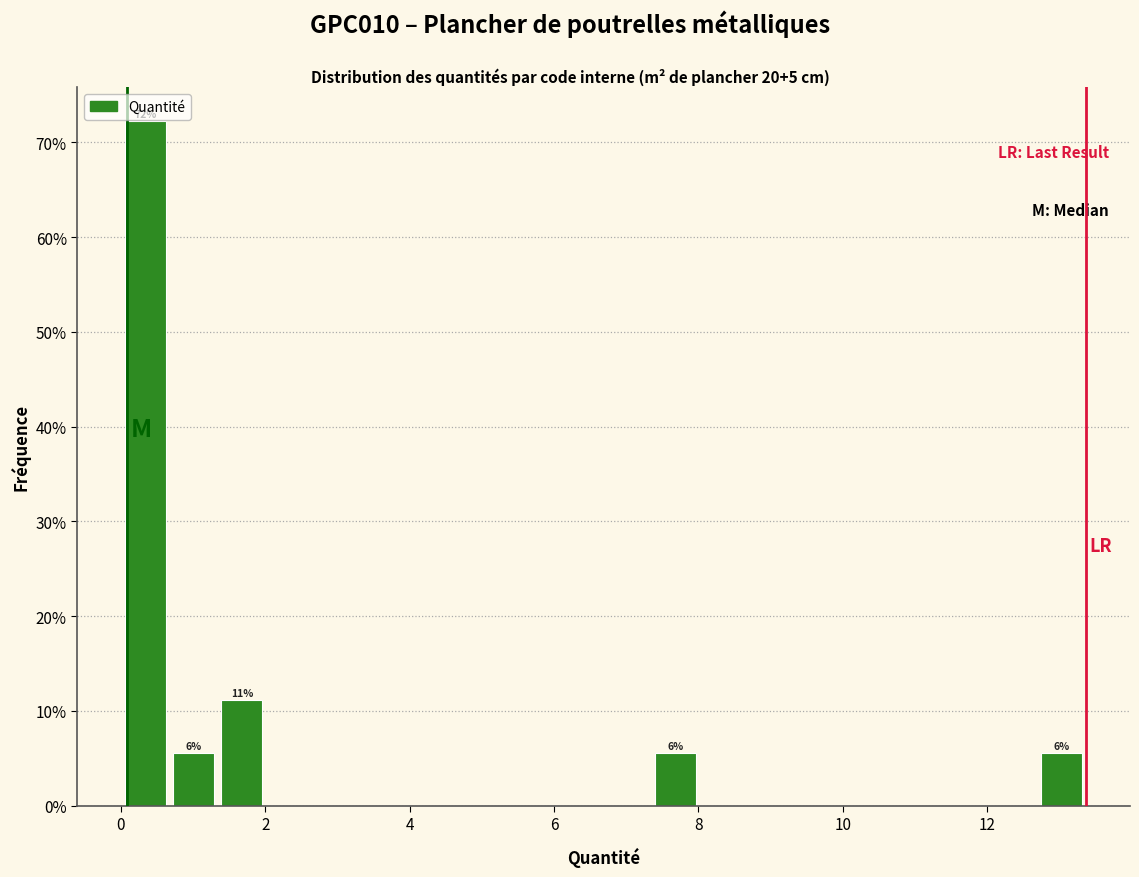

Around what value on the x-axis is the tallest bar? Give the approximate position of its centre, as read against the axis.

0.4